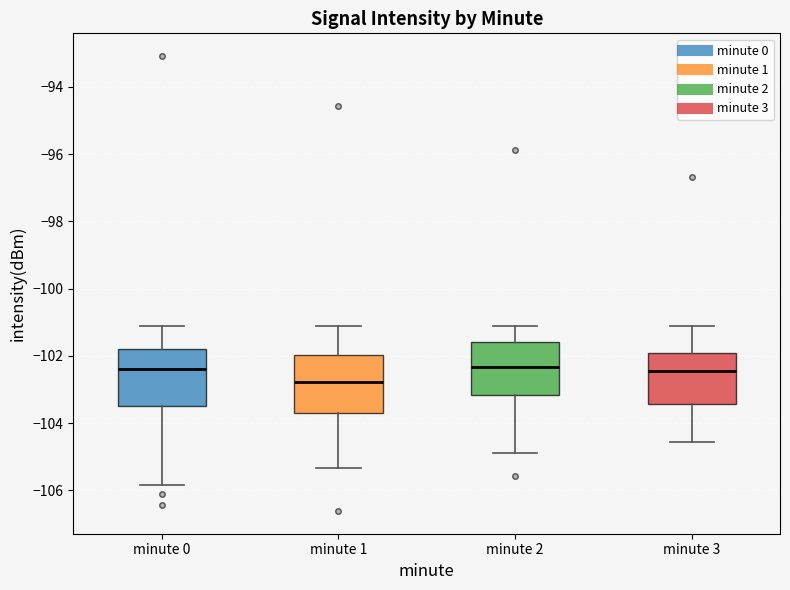

Where does the median line of the box for minute 0 sit on the y-axis? The values are not printed on the chart, so give them approximately, as read against the axis.

-102.4